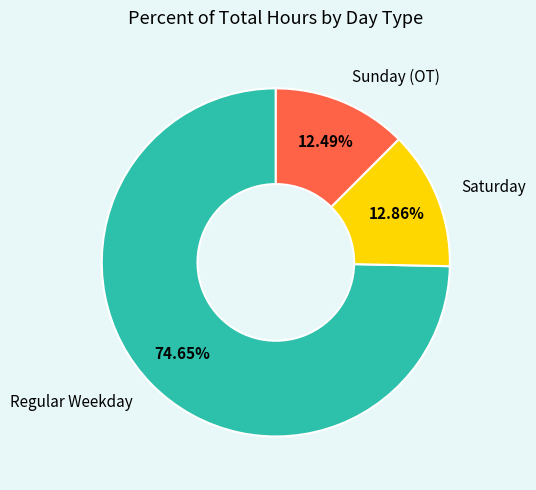

How many segments does this pie chart have?

3